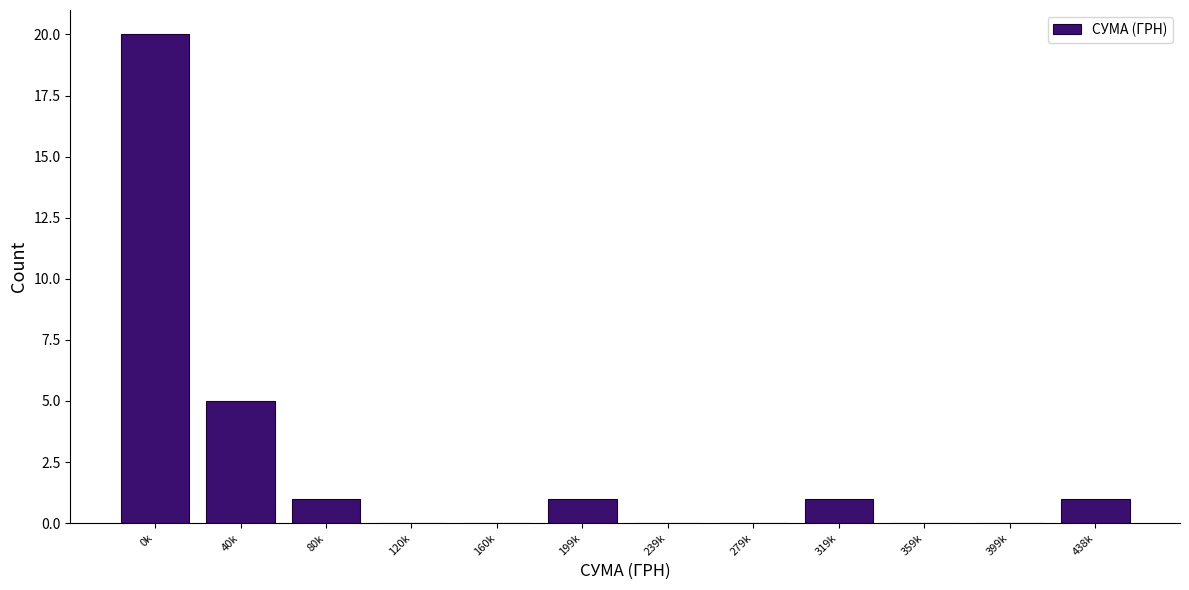

Reading left to right, transcribe all the data shown in this chart.

0k=20	40k=5	80k=1	120k=0	160k=0	199k=1	239k=0	279k=0	319k=1	359k=0	399k=0	438k=1